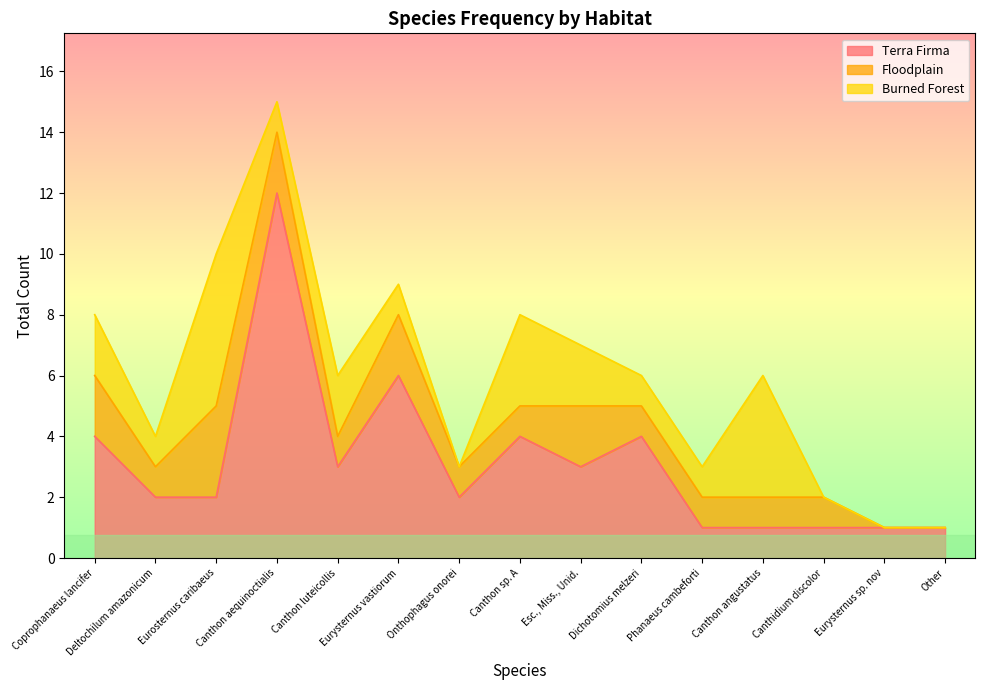

Where does the Floodplain series first go above 1?

Coprophanaeus lancifer